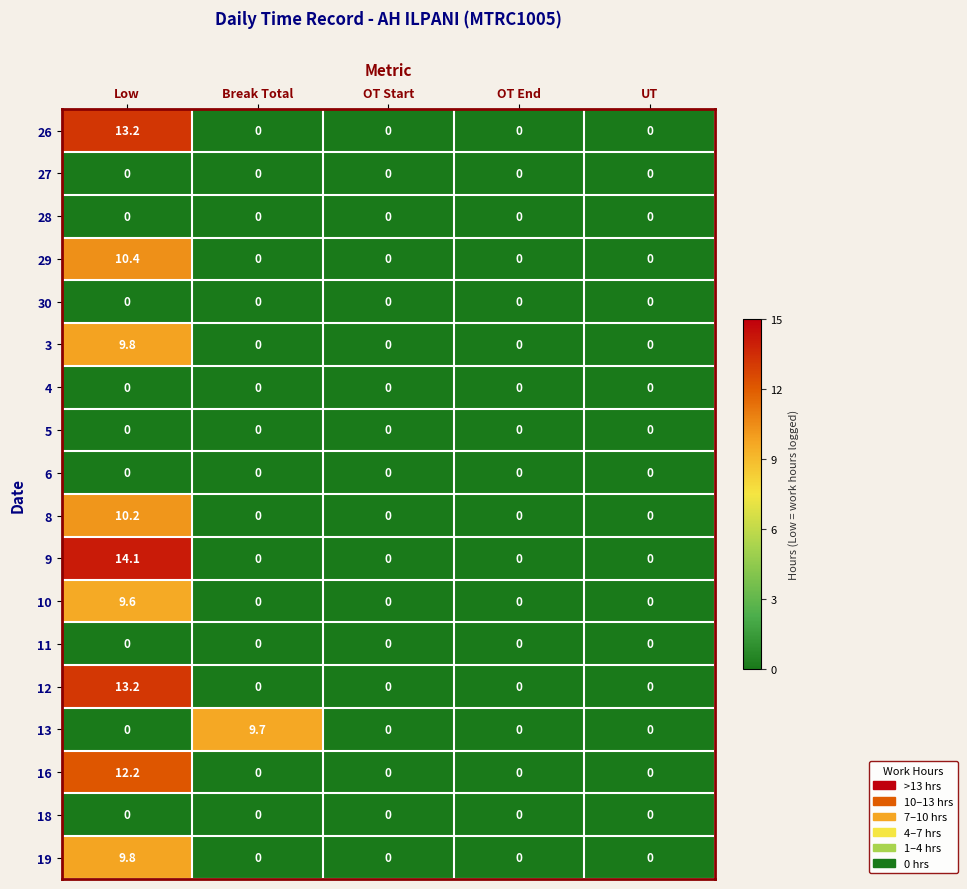

Which series has the largest total across all categories?

9